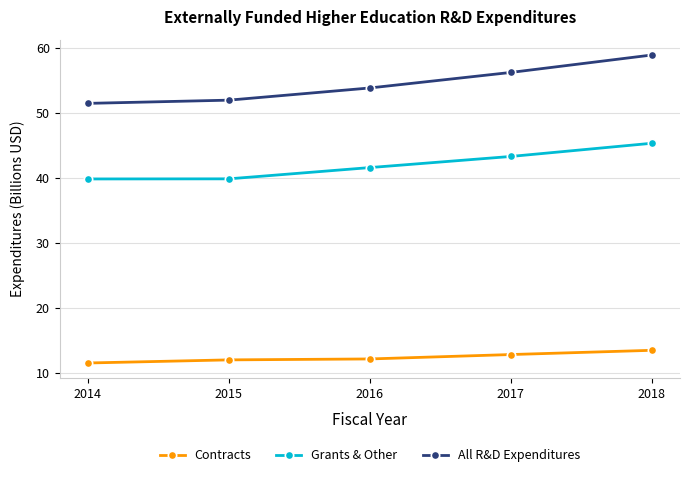

At which label does All R&D Expenditures first exceed 53?

2016